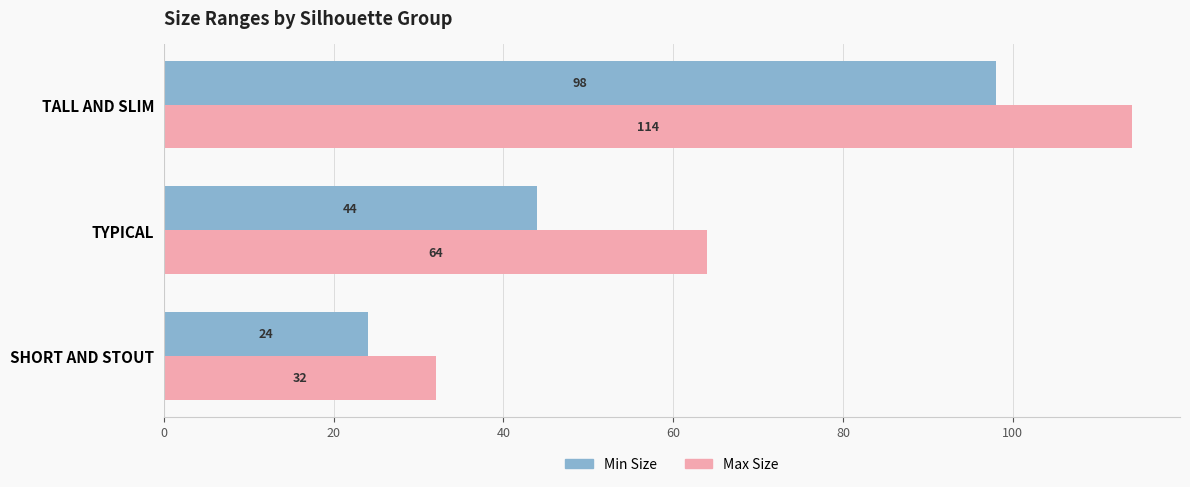

What is the greatest value displayed?

114